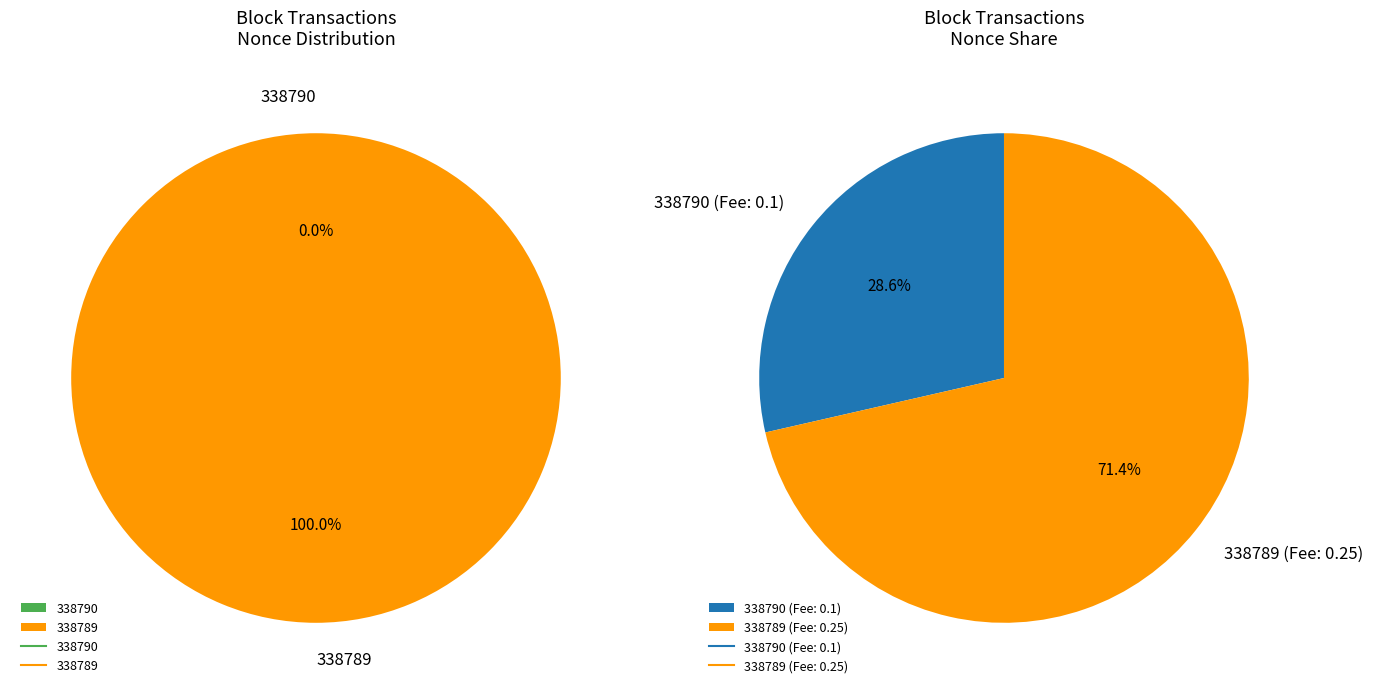

Which slice represents more than half of the pie?

338789